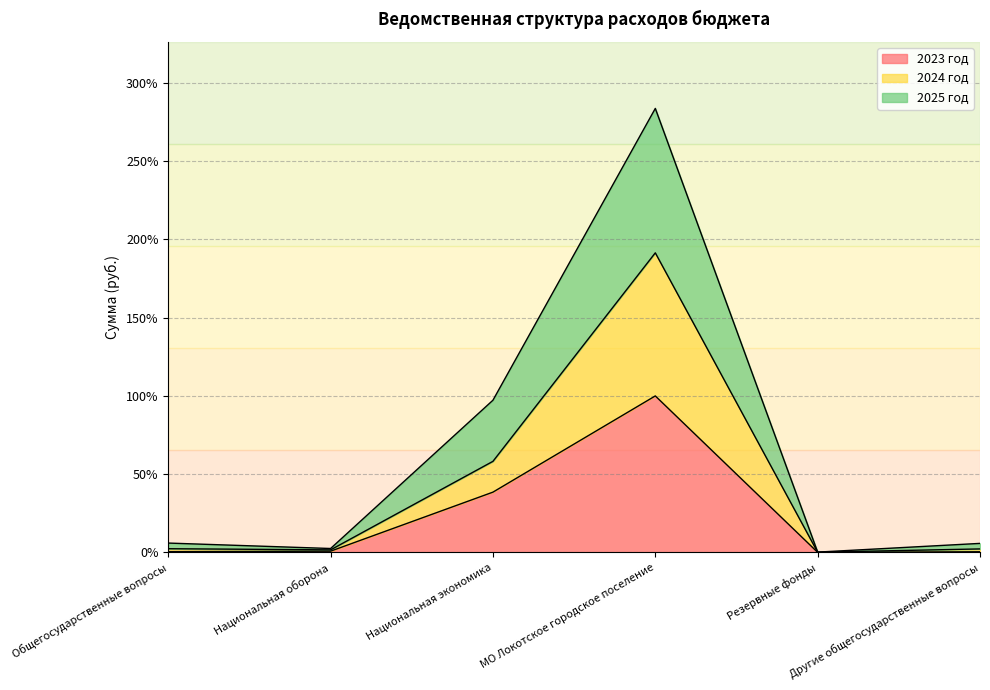

True or false: 2024 год and 2025 год cross at least once.

False